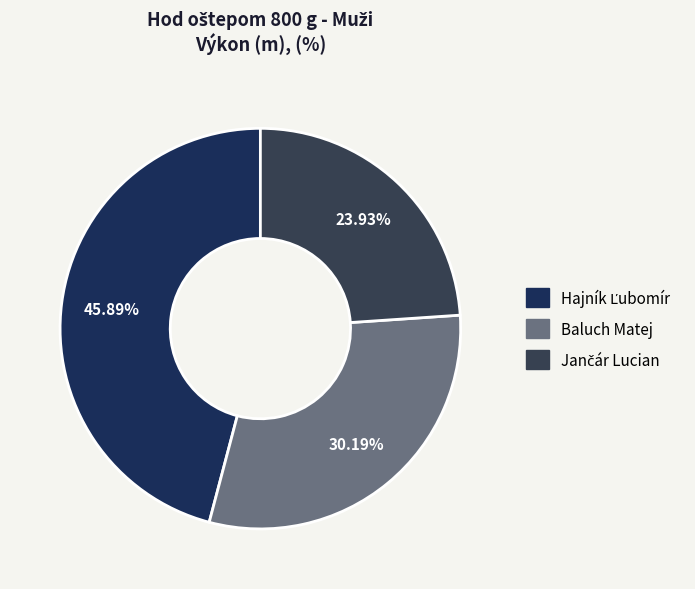

How many slices are in this pie chart?

3